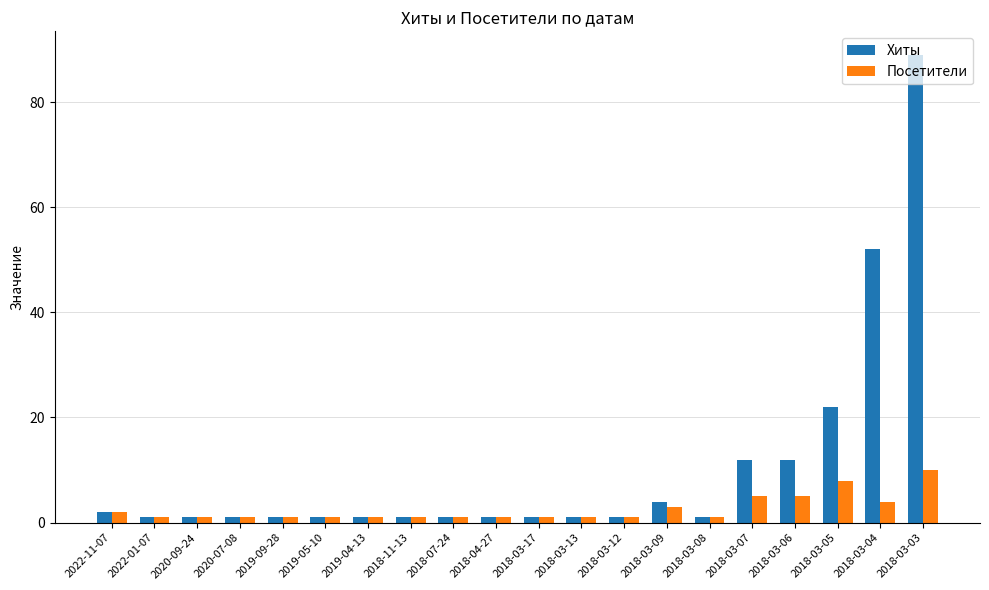

What is the sum of all Посетители values?

50